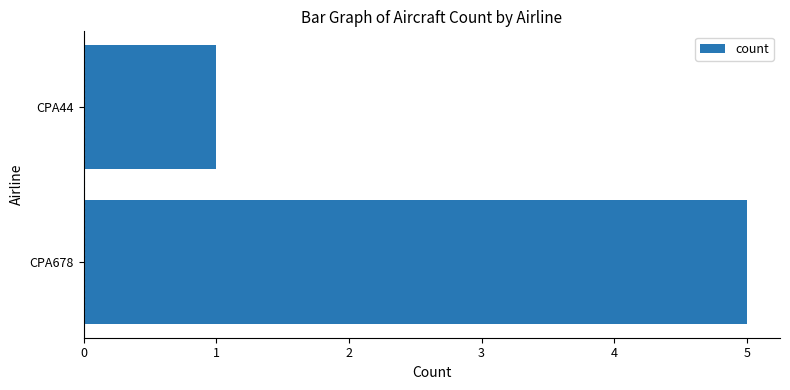

What is the average value?

3